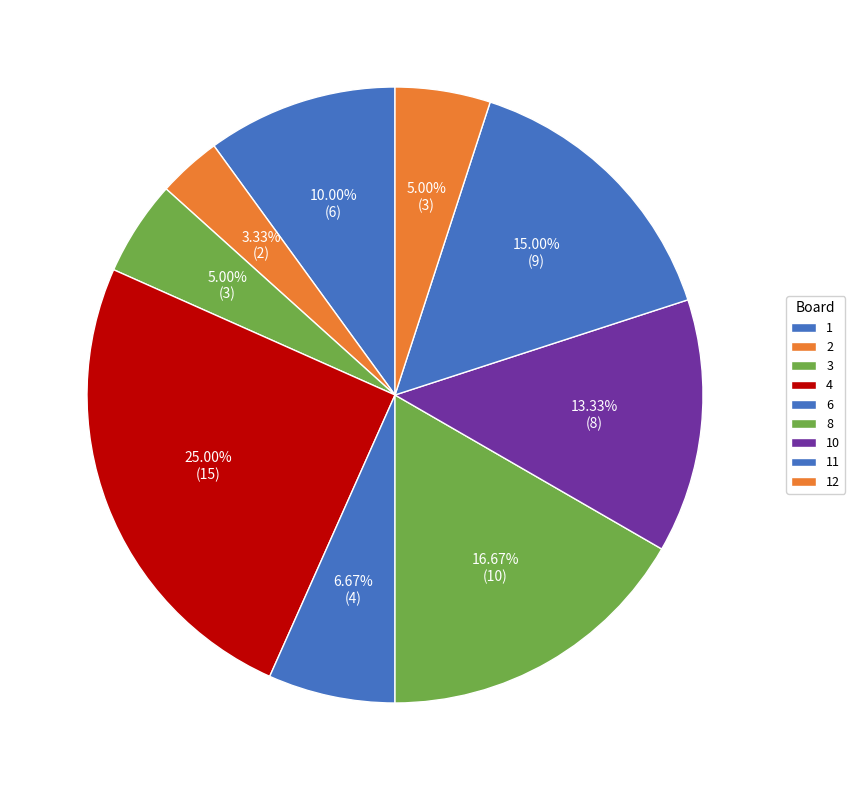

What is the largest slice in the pie chart?

4